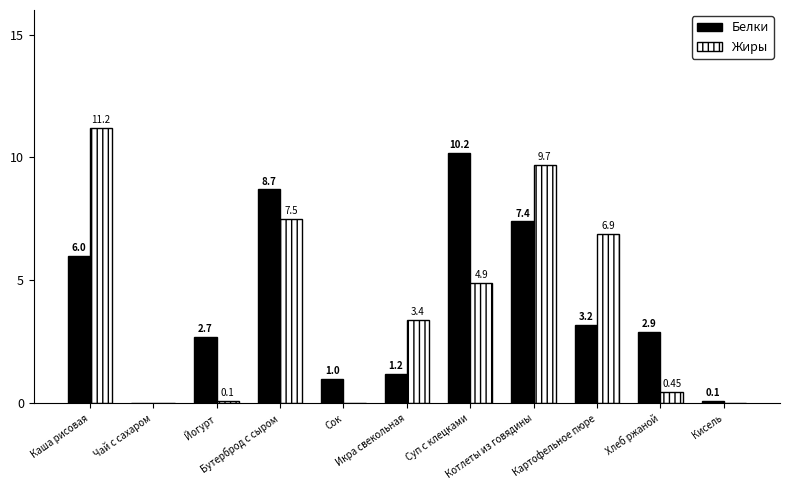

Which series has the largest total across all categories?

Жиры